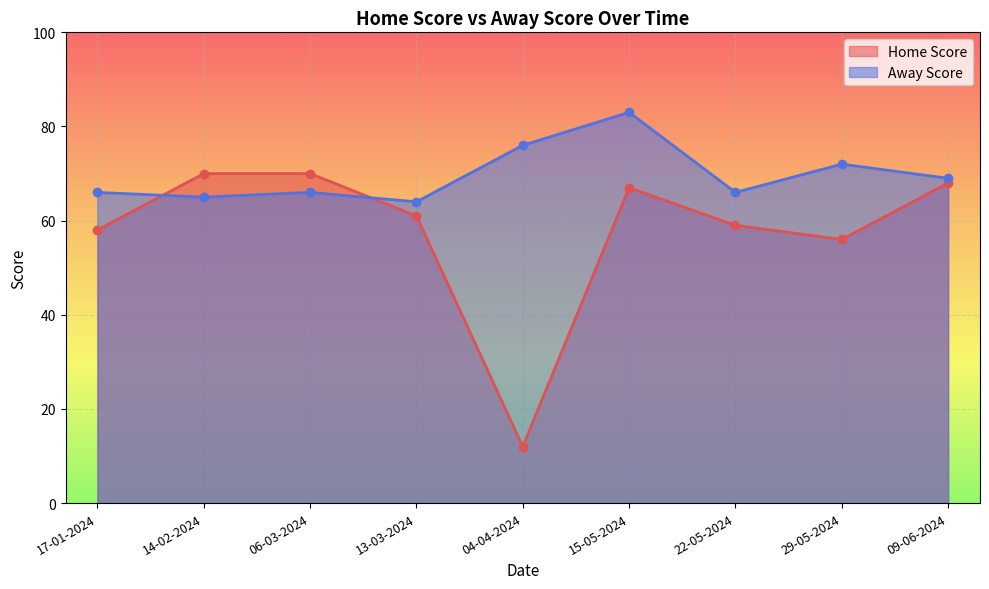

Reading right to left, transcribe all the data shown in this chart.

Home Score: 09-06-2024=68	29-05-2024=56	22-05-2024=59	15-05-2024=67	04-04-2024=12	13-03-2024=61	06-03-2024=70	14-02-2024=70	17-01-2024=58
Away Score: 09-06-2024=69	29-05-2024=72	22-05-2024=66	15-05-2024=83	04-04-2024=76	13-03-2024=64	06-03-2024=66	14-02-2024=65	17-01-2024=66